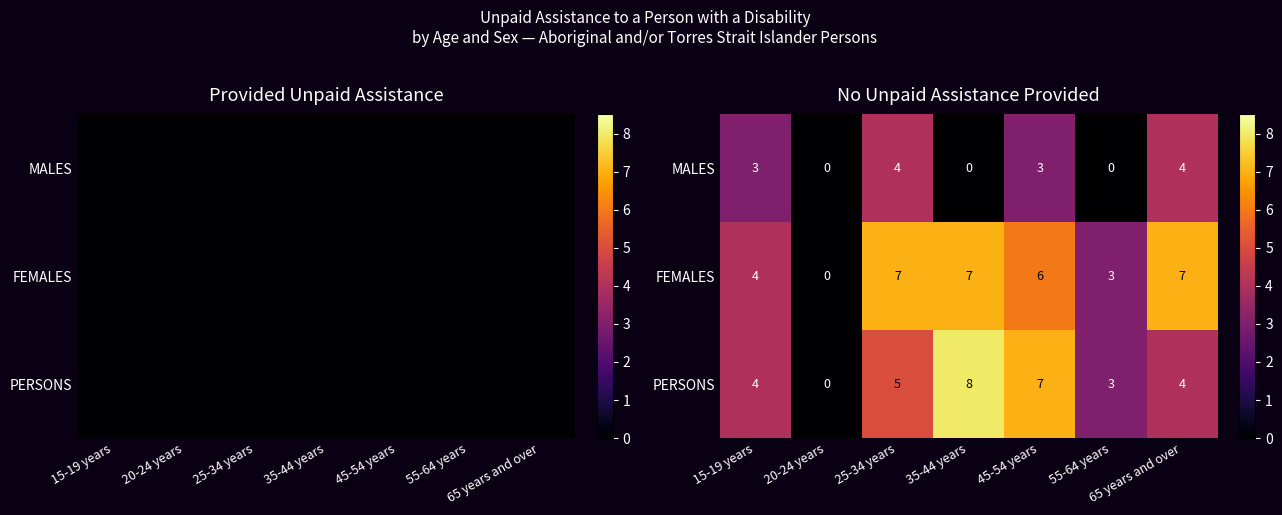

Rank the series by their maximum value, from highest to lowest.

PERSONS, FEMALES, MALES